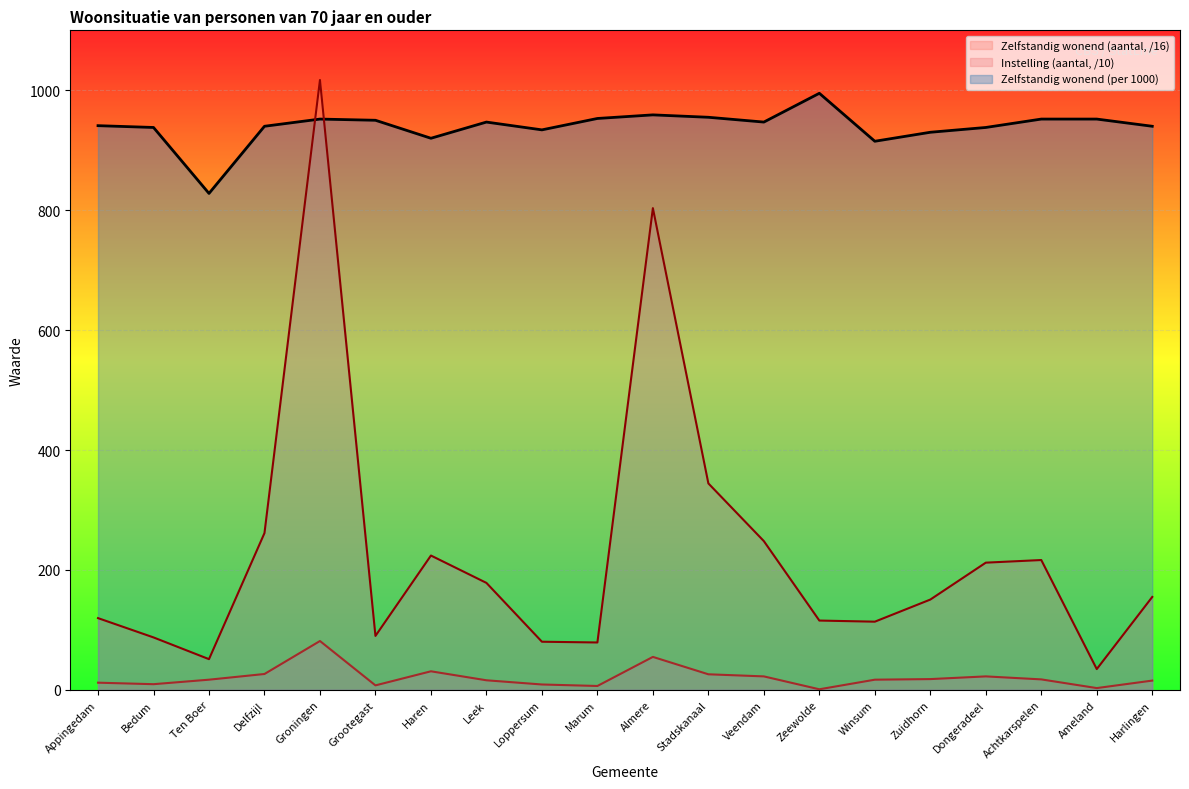

What is the label of the 15th point from the left?

Winsum